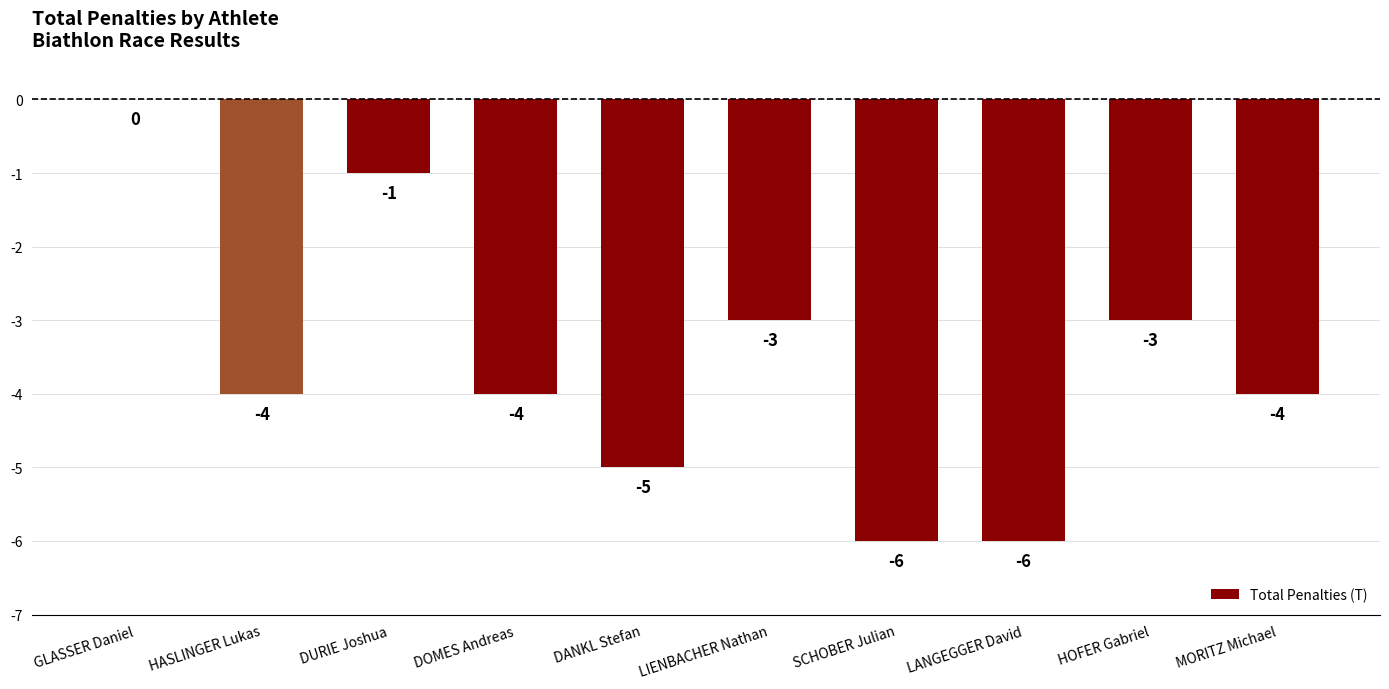

The value at DURIE Joshua is -1. True or false?

True